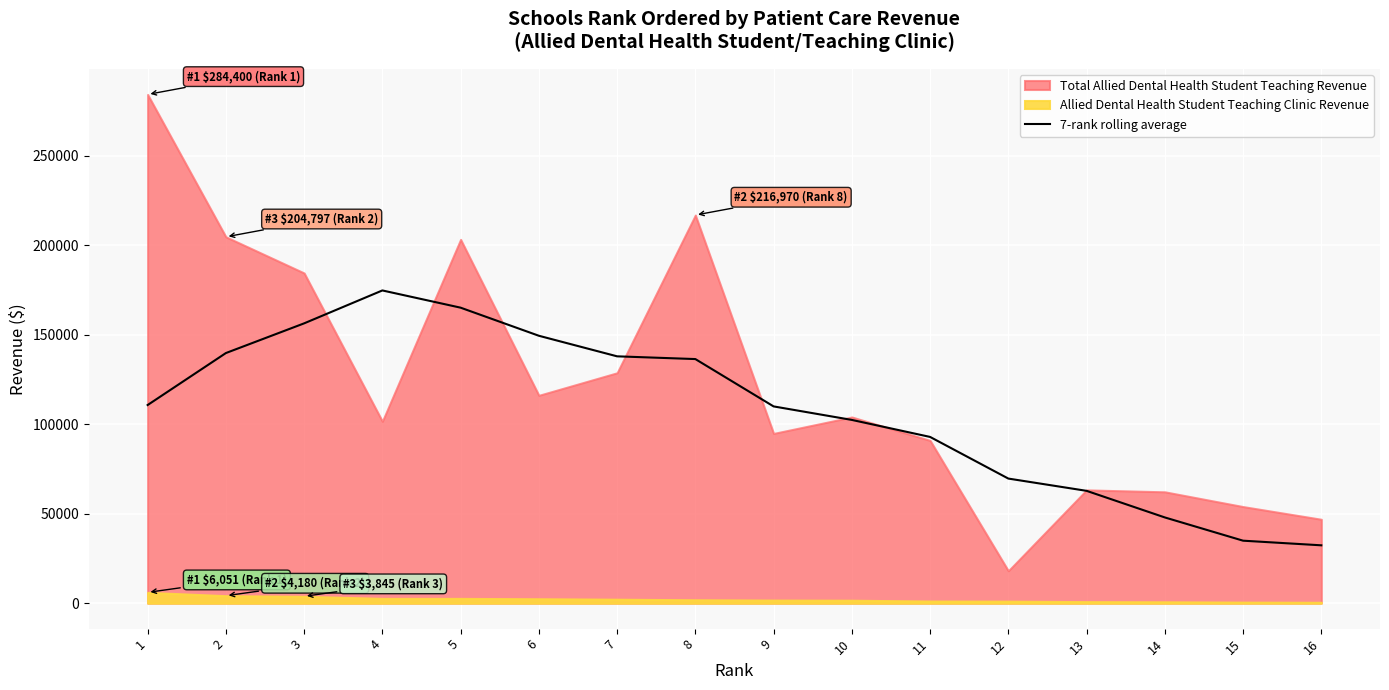

How many interior local peaks (higher than both neighbors) does the data have?

1